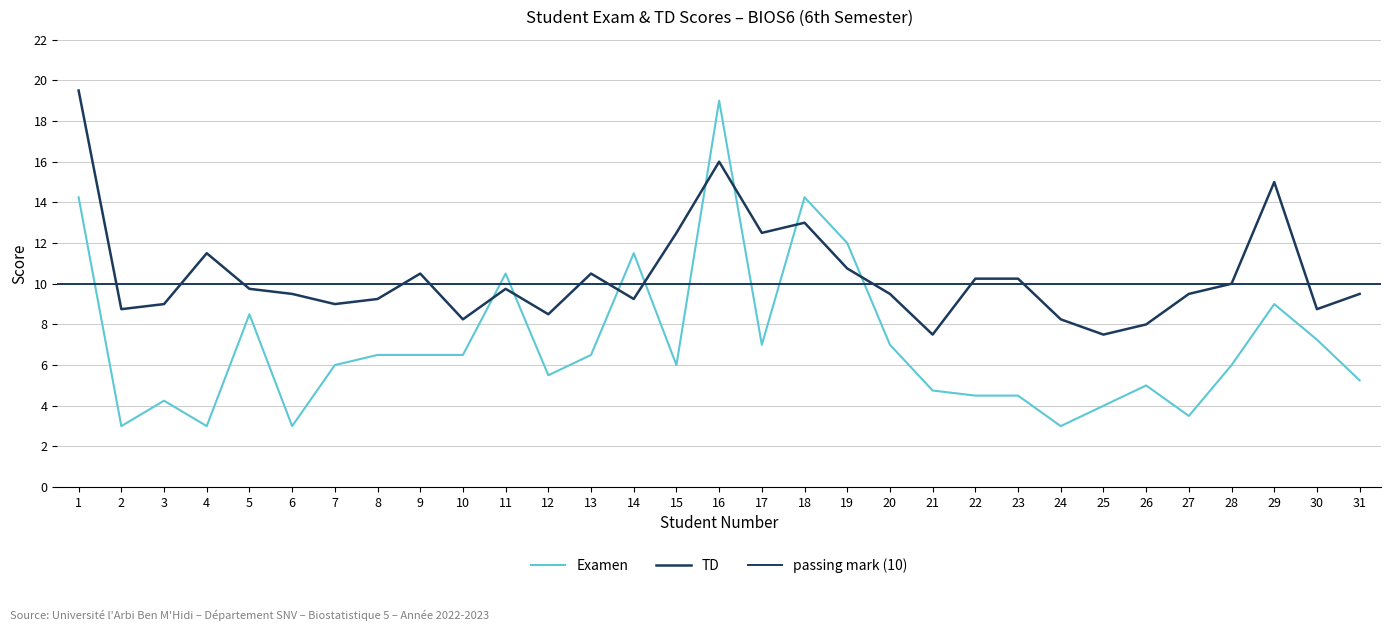

What is the total value across all series at 21?

12.2